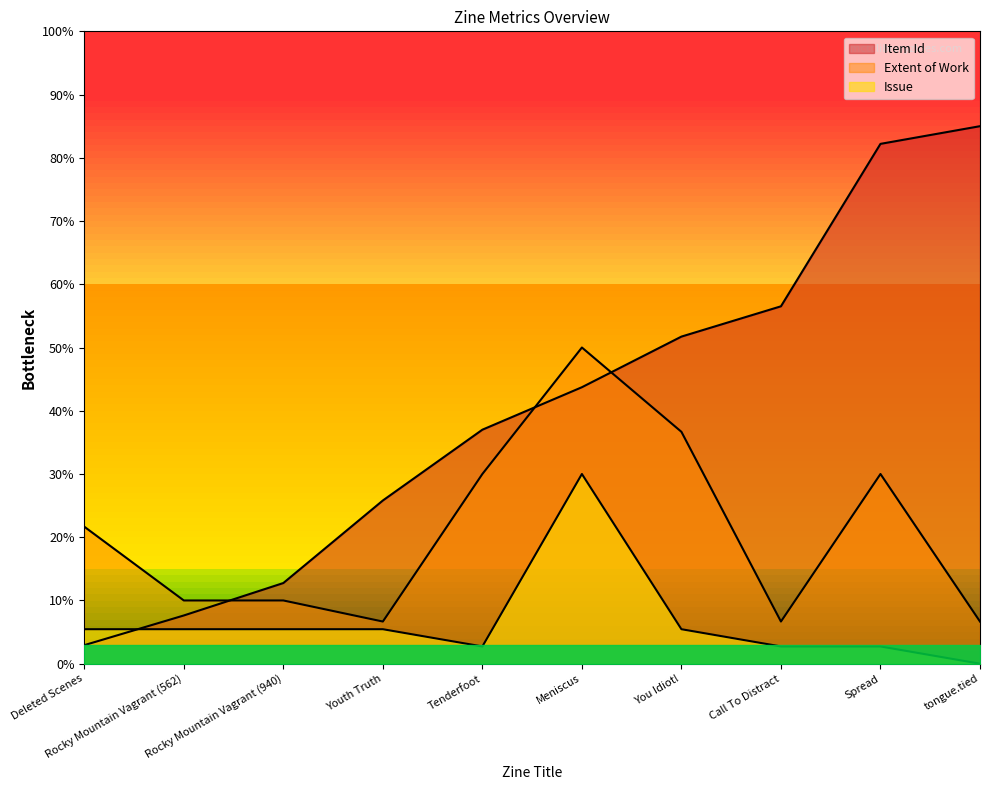

At which label does Issue reach its peak?

Meniscus